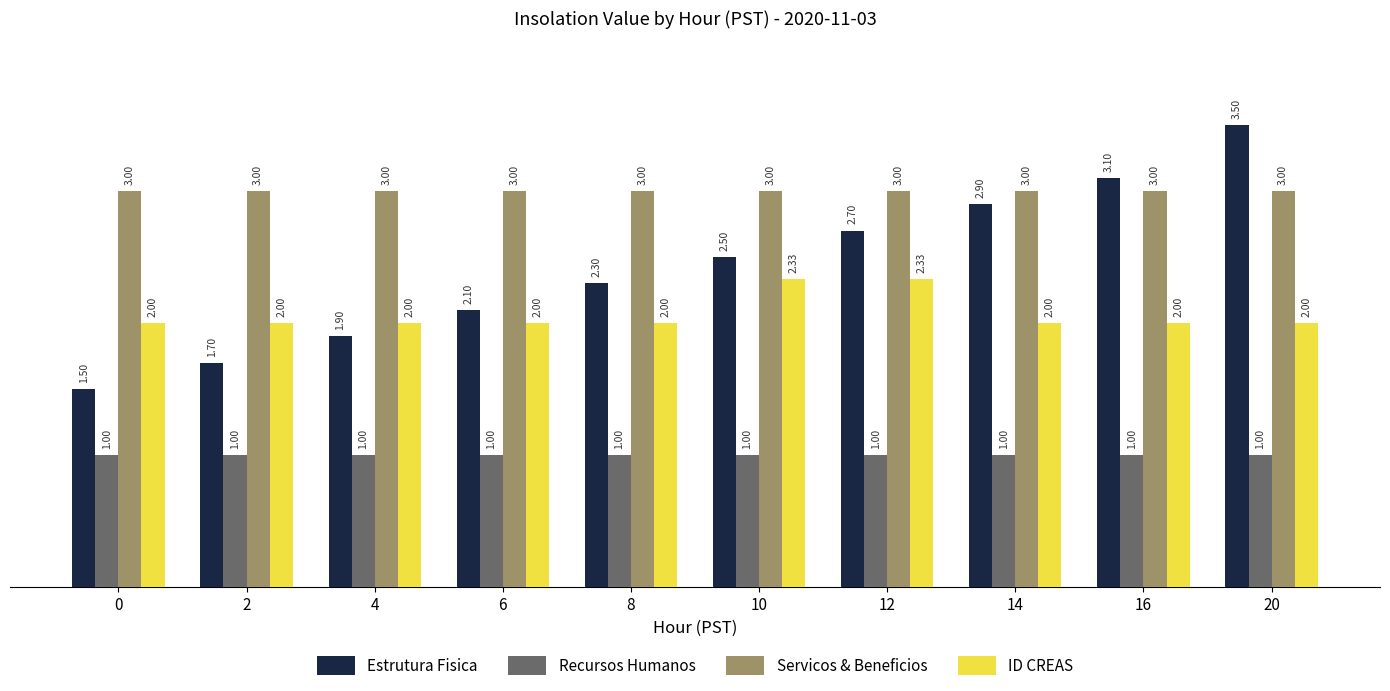

What is the value of the Recursos Humanos bar at the 8th from the left?

1.0